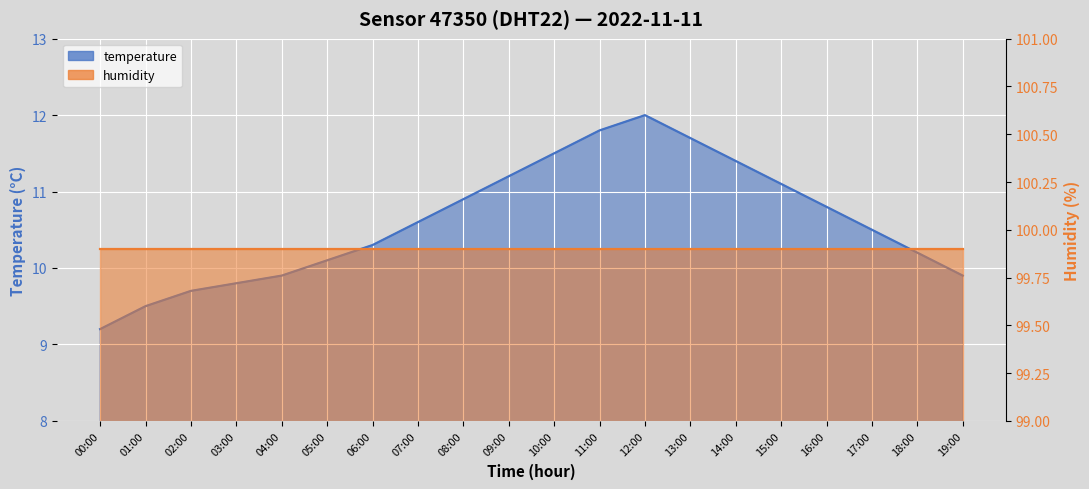

Where does the data first go above 10?

05:00